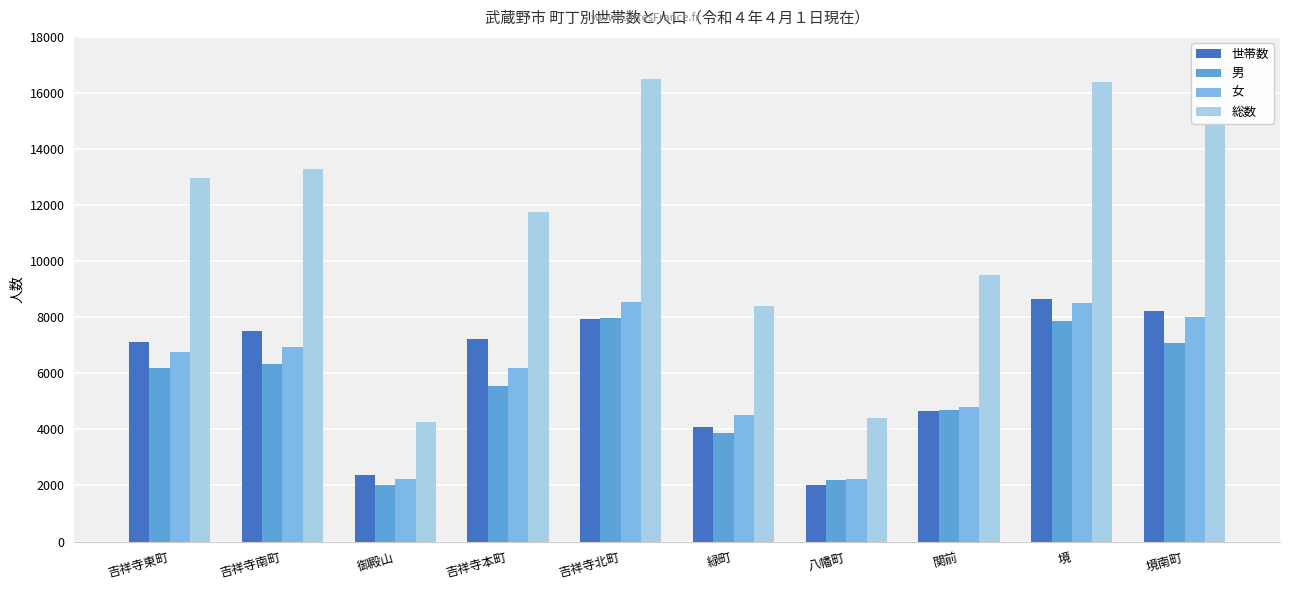

At which label does 世帯数 reach its minimum?

八幡町